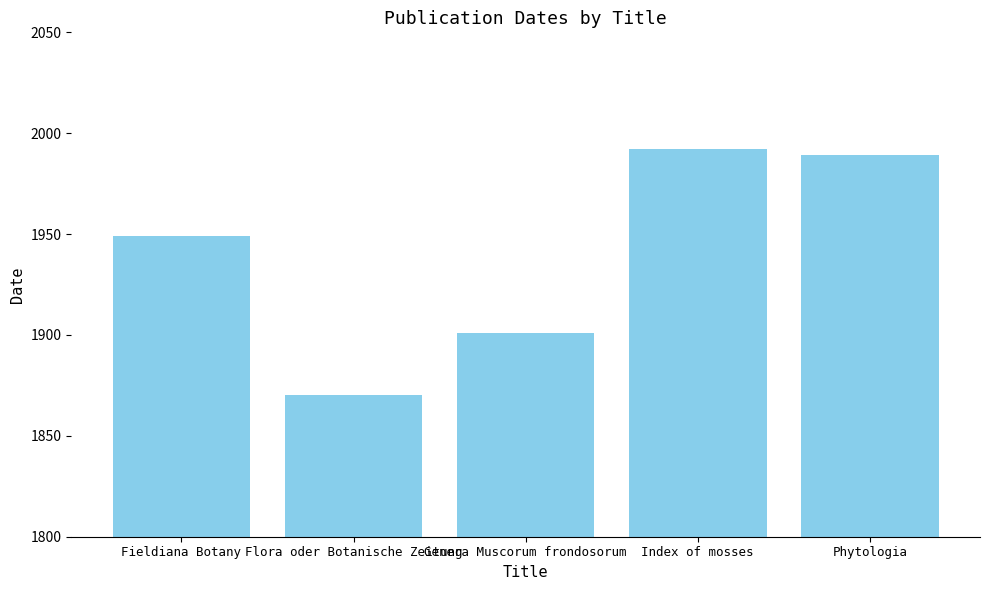

What is the change in value from Fieldiana Botany to Flora oder Botanische Zeitung?

-79